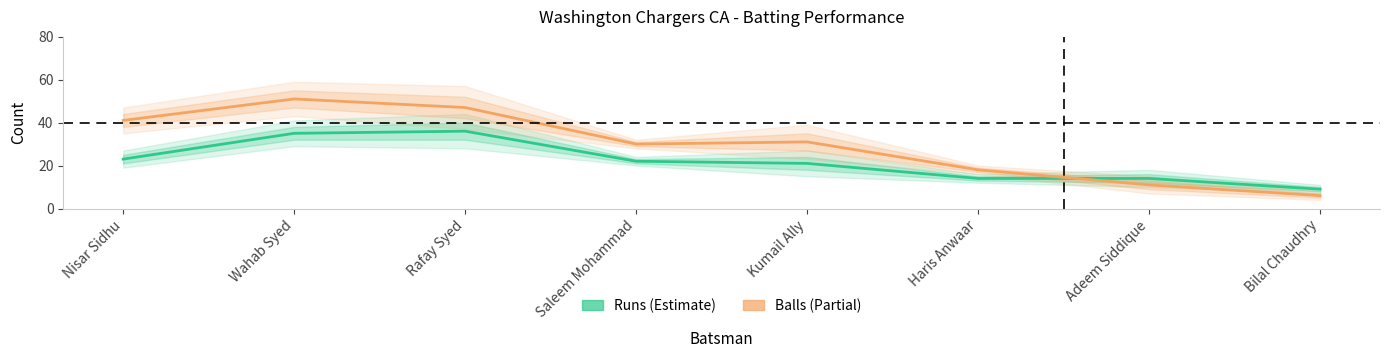

Between Rafay Syed and Kumail Ally, which series saw the biggest shift?

Balls